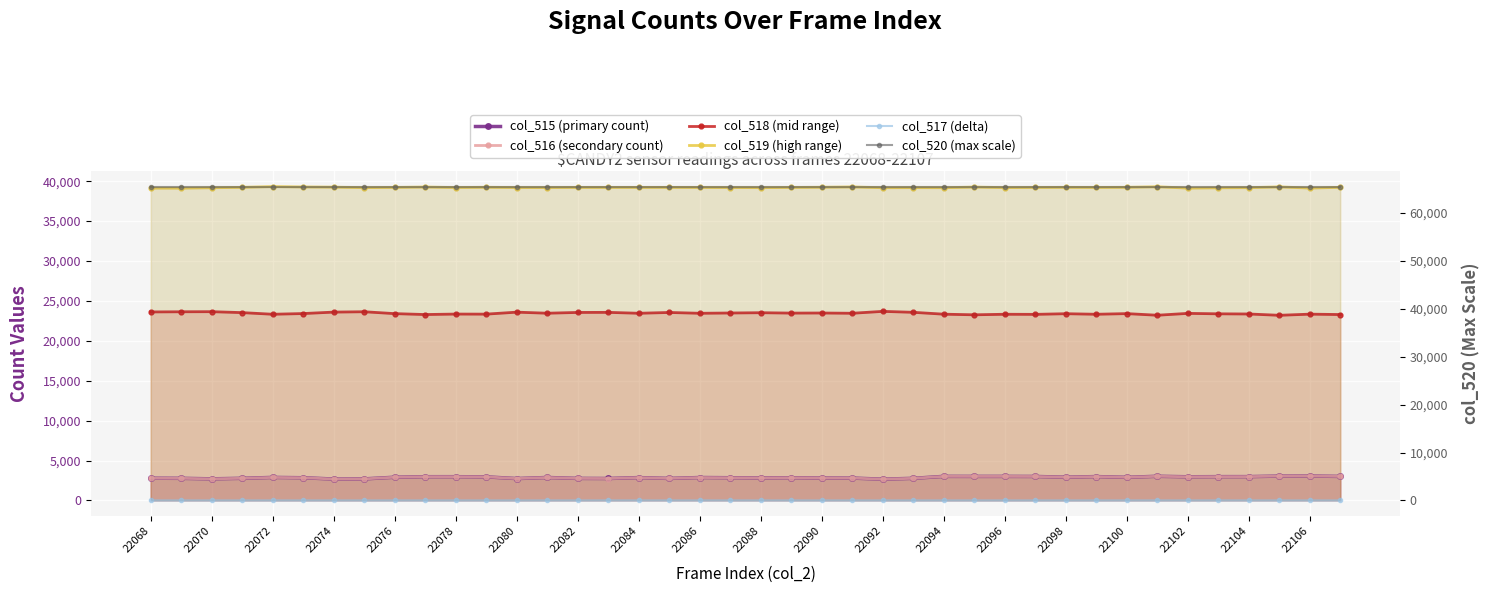

How many interior local peaks does the col_516 (secondary count) series have?

11